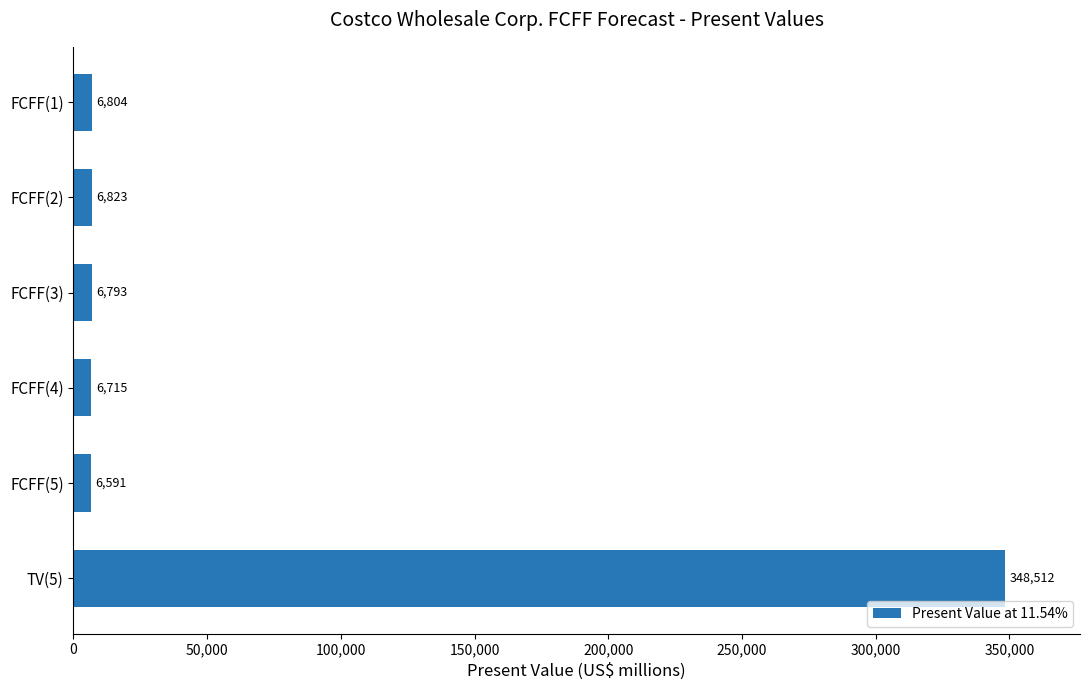

Which label corresponds to the smallest value in the chart?

FCFF(5)